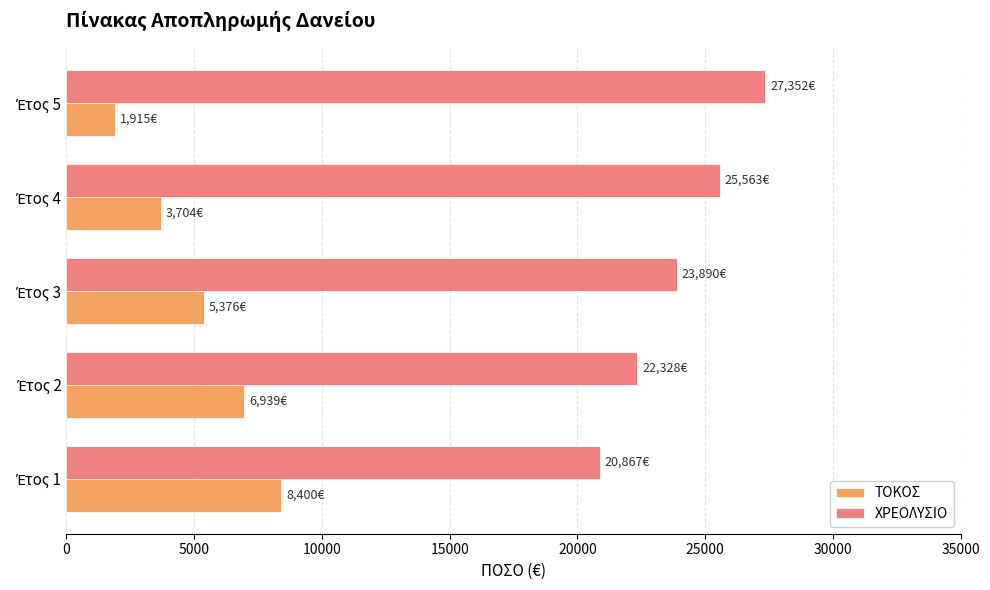

At how many categories does at least one series exceed 9363?

5